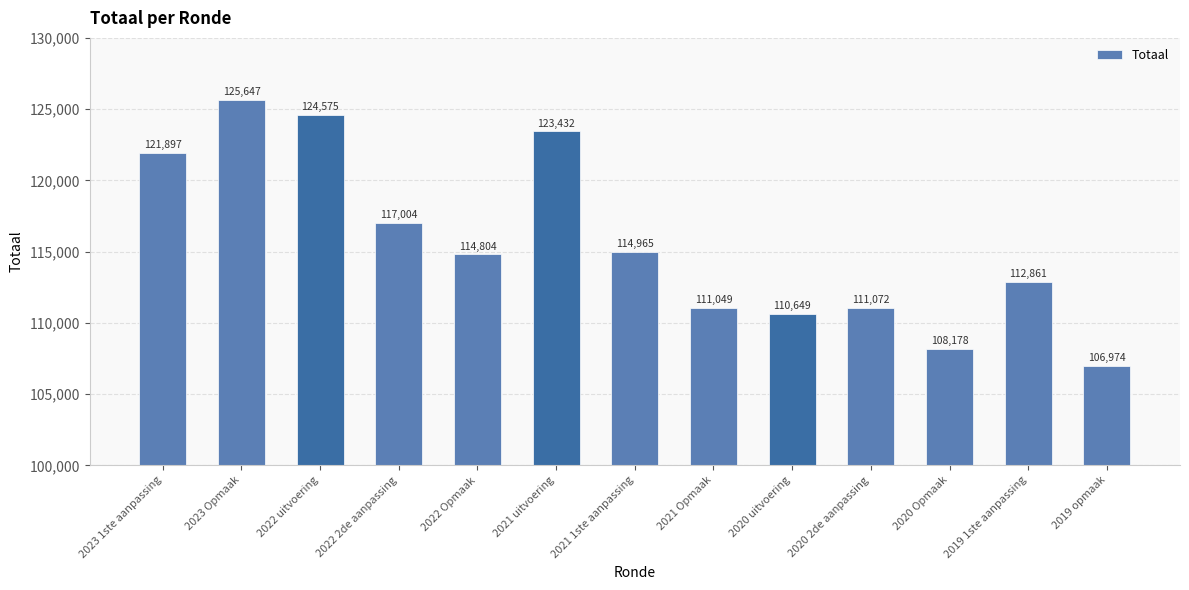

What is the change in value from 2023 Opmaak to 2020 uitvoering?

-14998